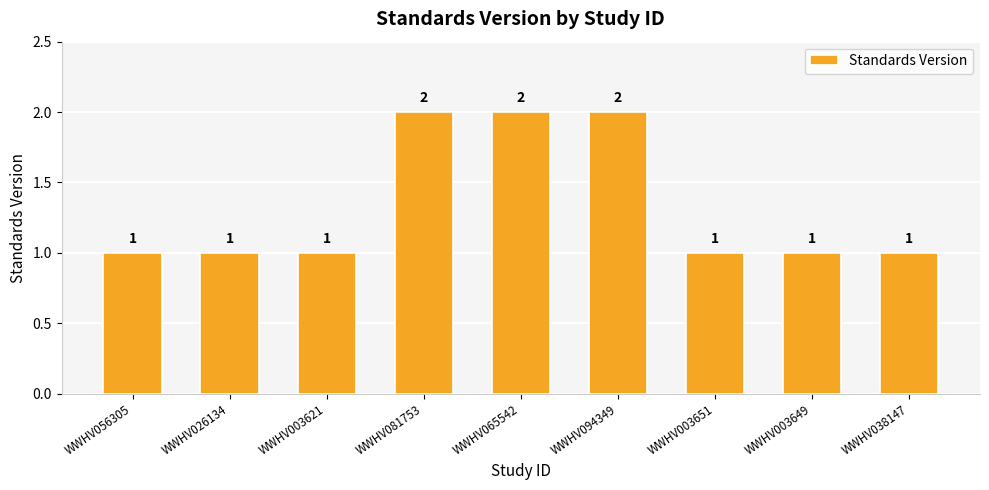

What is the minimum value shown in the chart?

1